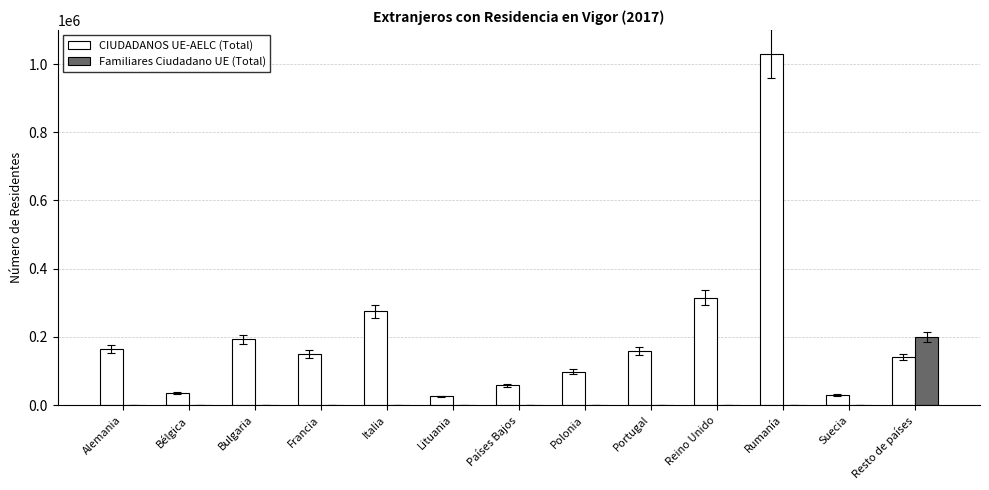

What is the greatest value displayed?

1030054